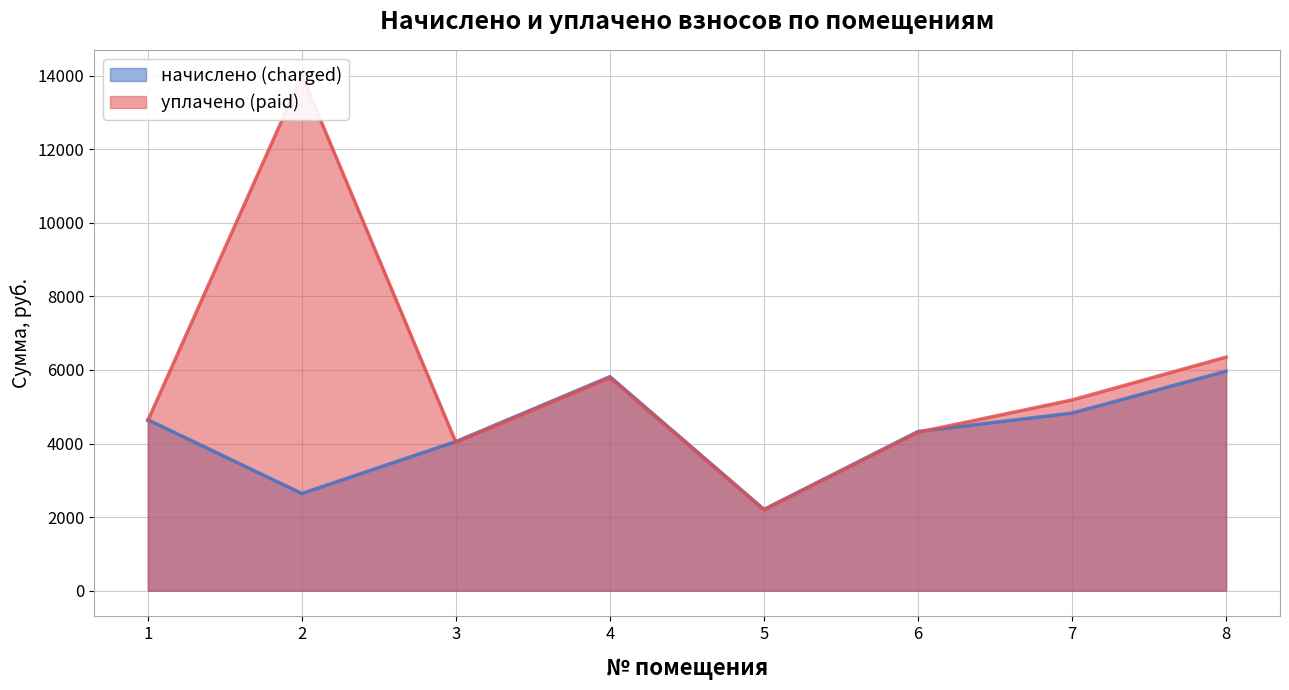

Rank the series by their average value, from lowest to highest.

начислено (charged), уплачено (paid)